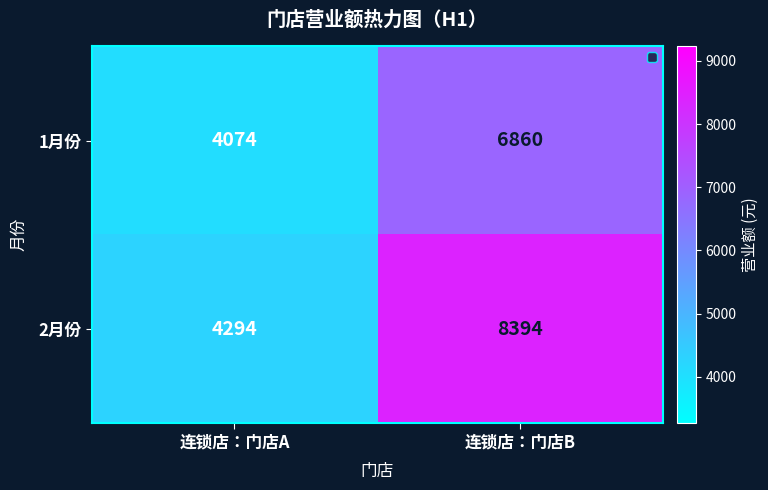

What is the difference between the maximum and minimum values in the 2月份 series?

4100